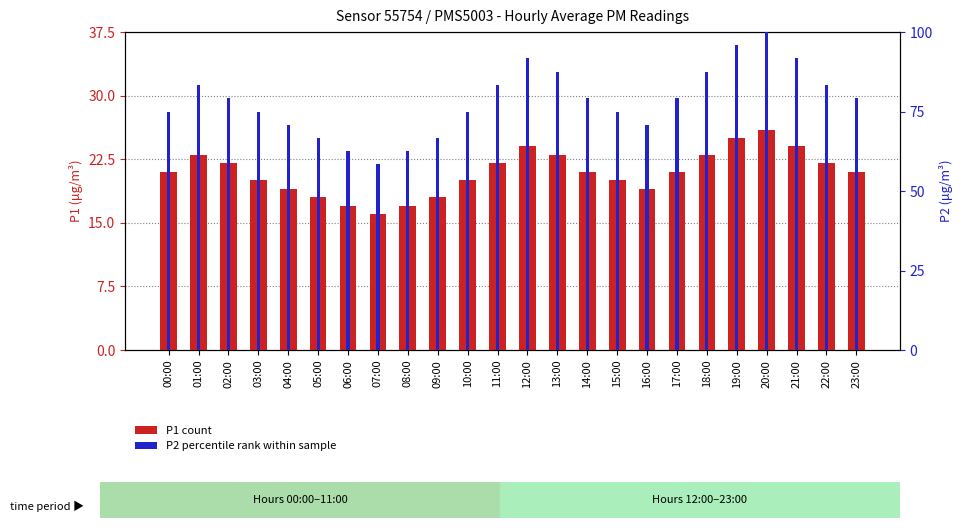

What is the total value across all series at 14:00?

100.2